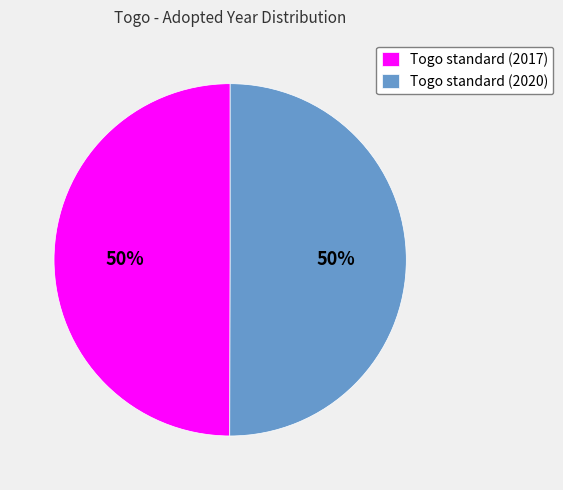

Combined, do Togo standard (2020) and Togo standard (2017) account for over 50%?

Yes